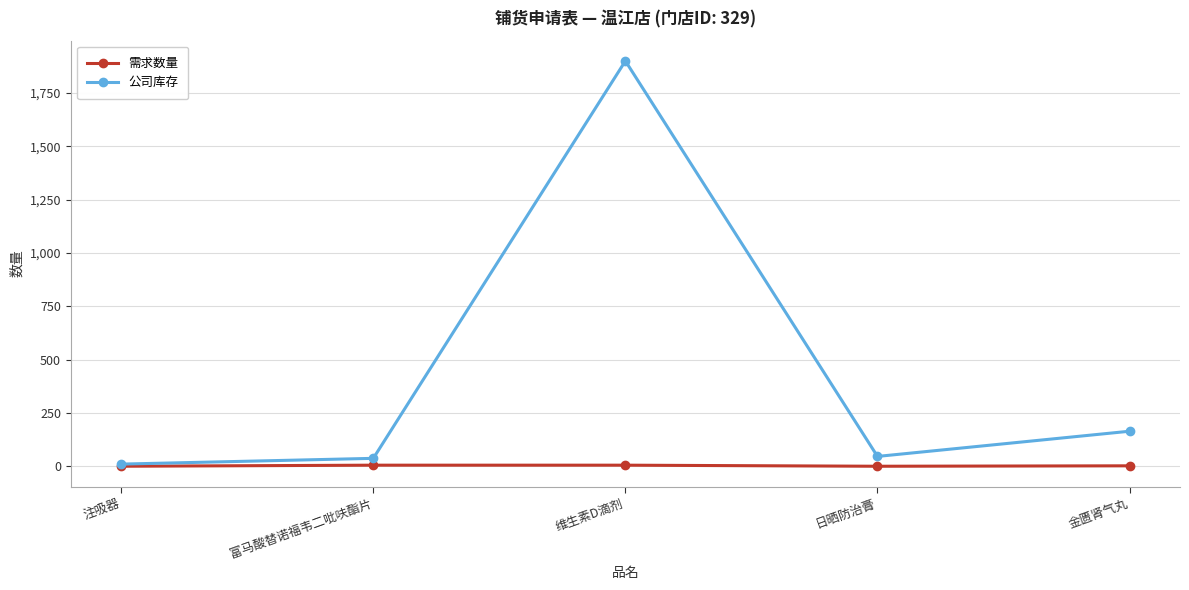

What is the label of the 2nd point from the right?

日晒防治膏